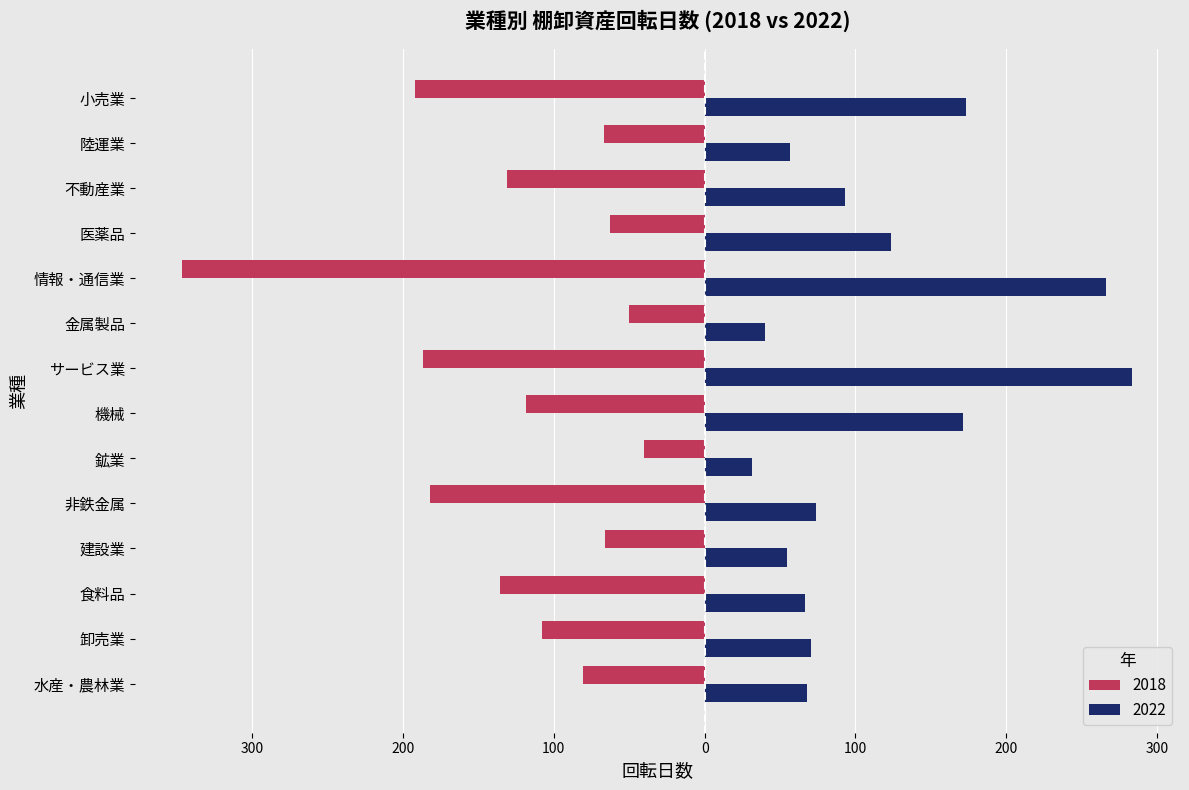

Is the value of 2018 at 医薬品 greater than the value of 2022 at 卸売業?

No